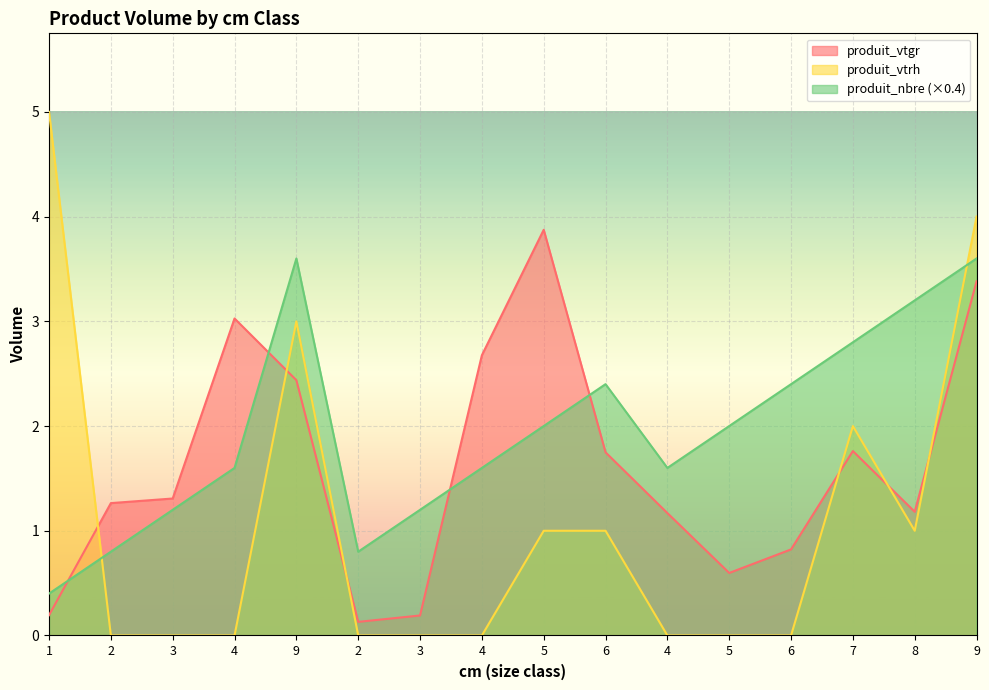

What is the label of the 4th point from the left?

4